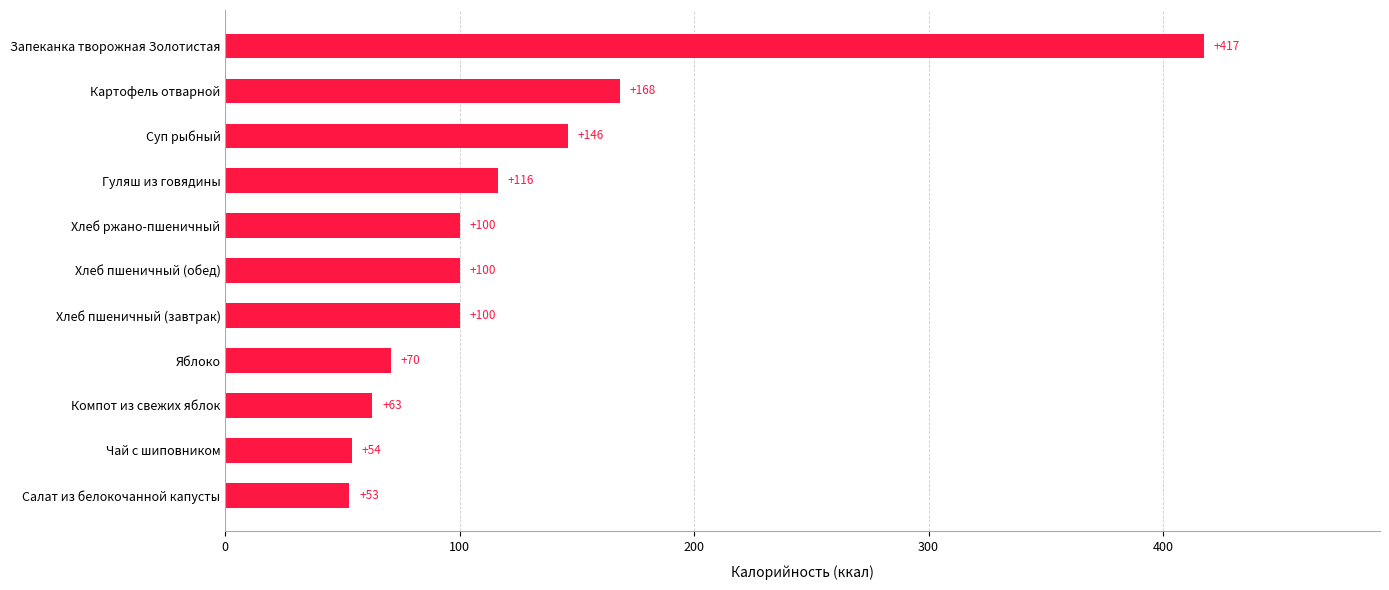

What is the minimum value shown in the chart?

52.9